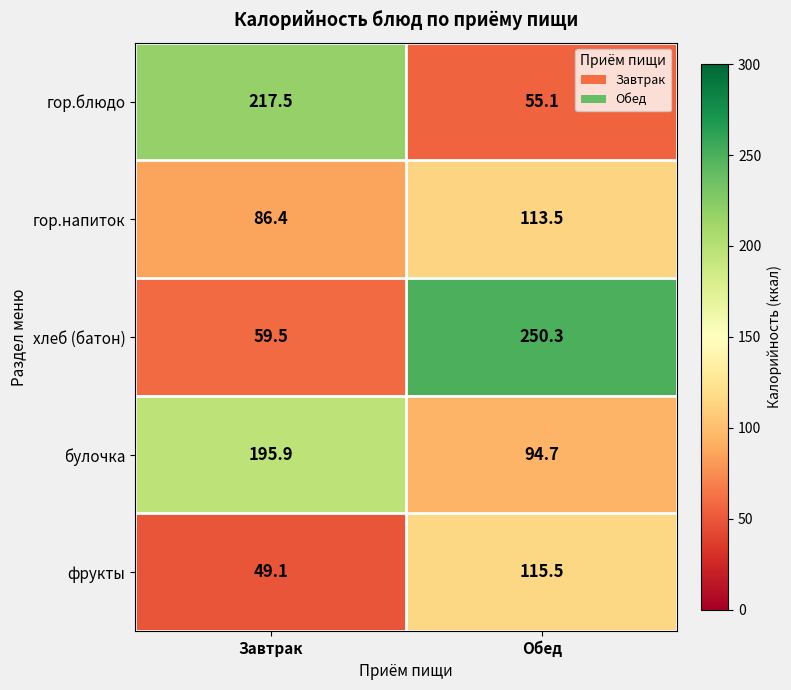

Reading left to right, list all the values displayed in this chart.

гор.блюдо: 217.5	55.1
гор.напиток: 86.4	113.5
хлеб (батон): 59.5	250.3
булочка: 195.9	94.7
фрукты: 49.1	115.5